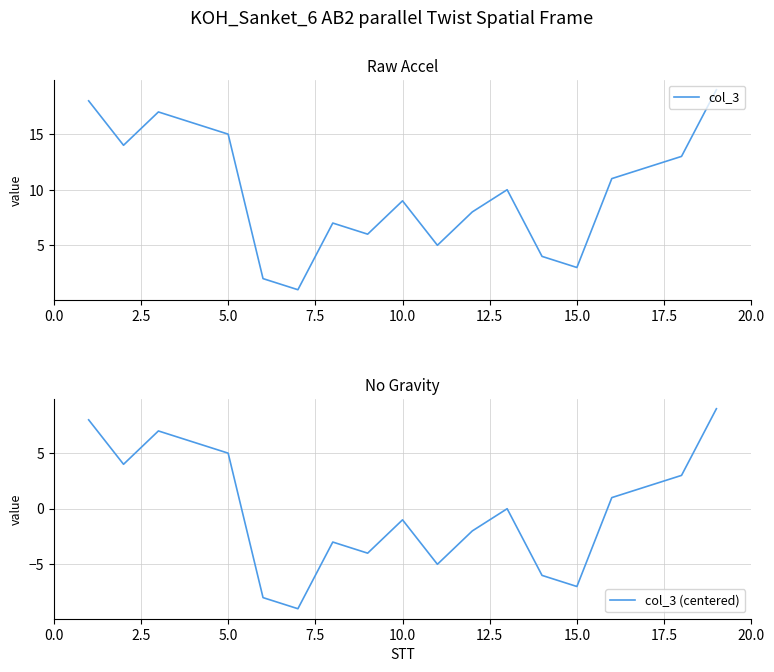

True or false: col_3 (centered) and col_3 intersect in this chart.

False